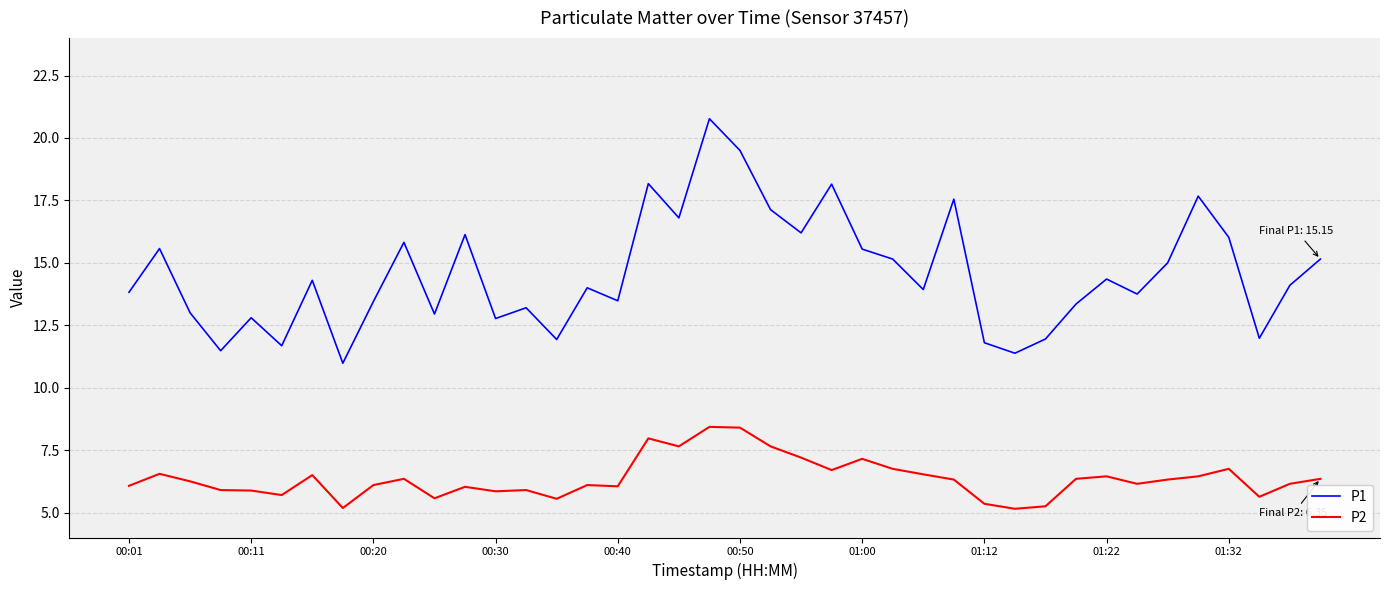

Rank the series by their maximum value, from highest to lowest.

P1, P2